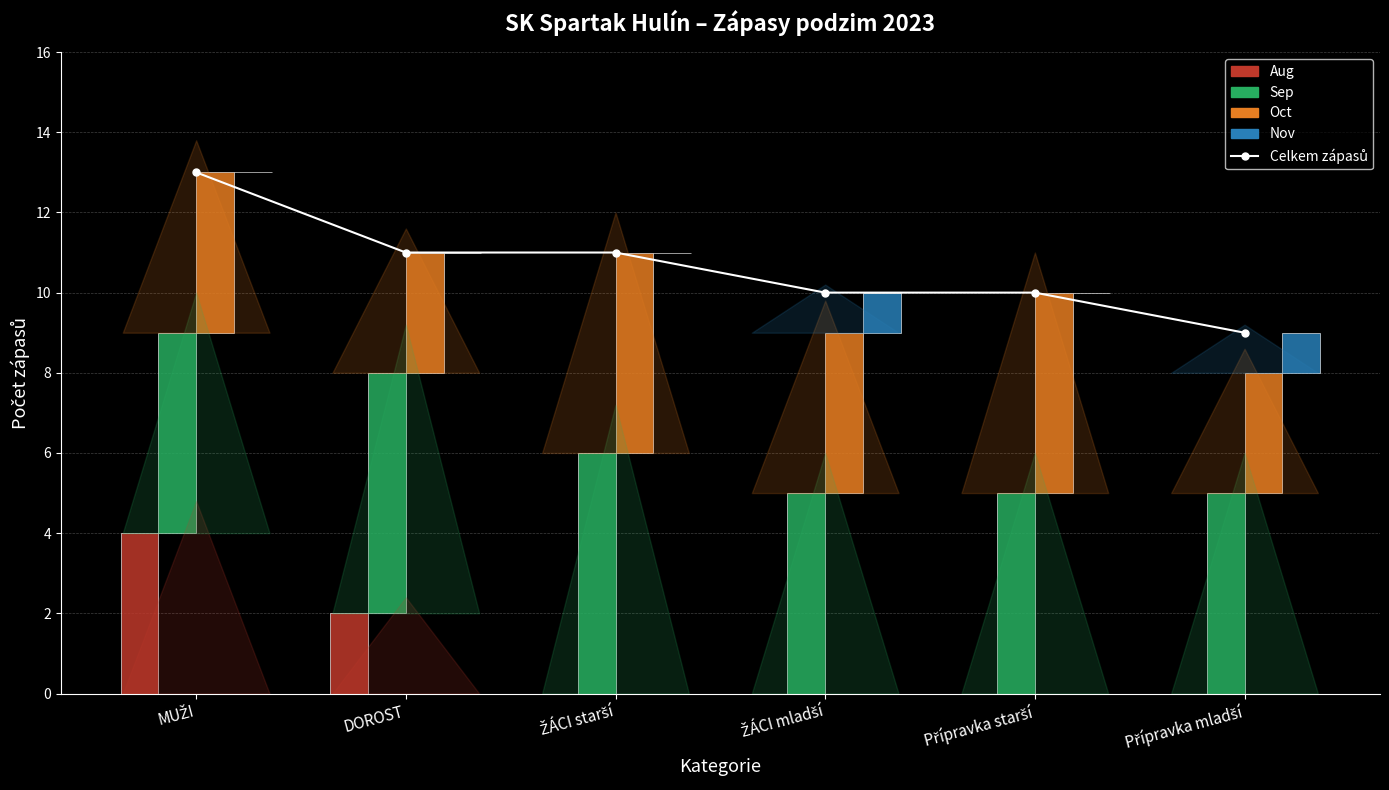

How many groups of bars are there?

6